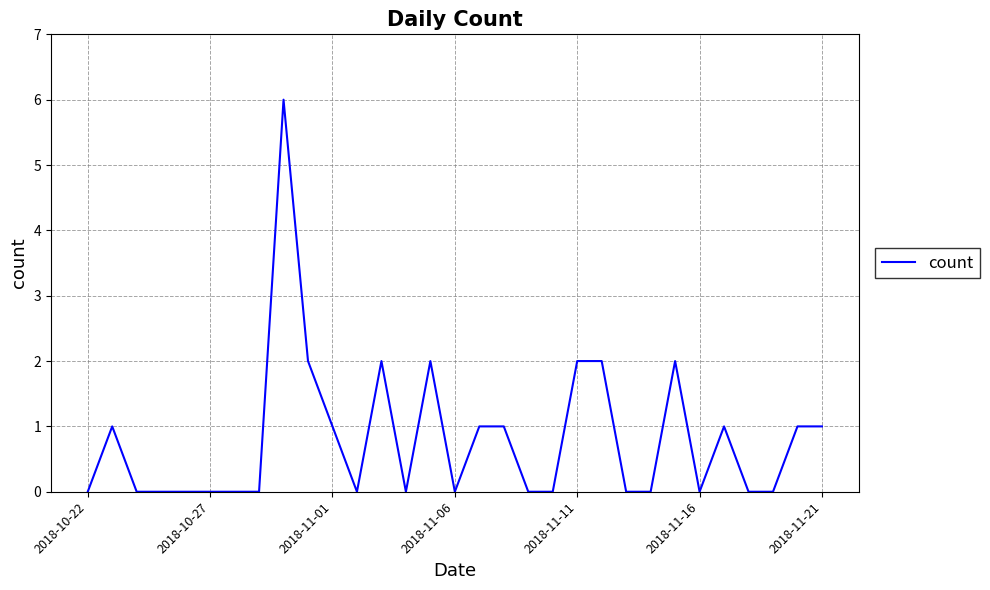

What is the greatest value displayed?

6